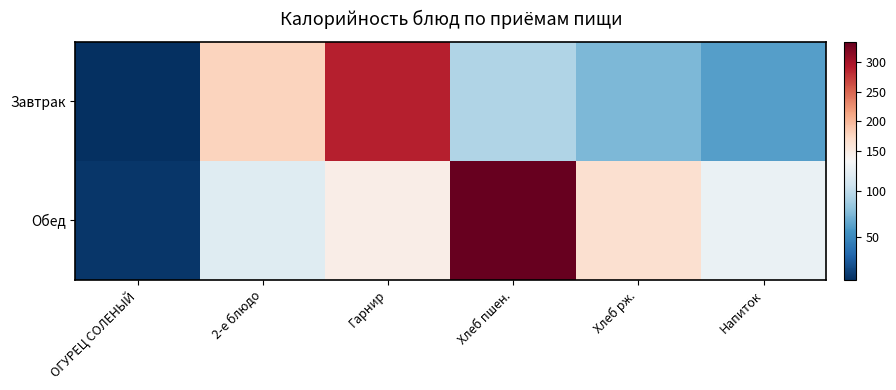

Which series has the largest range (max minus min)?

Обед